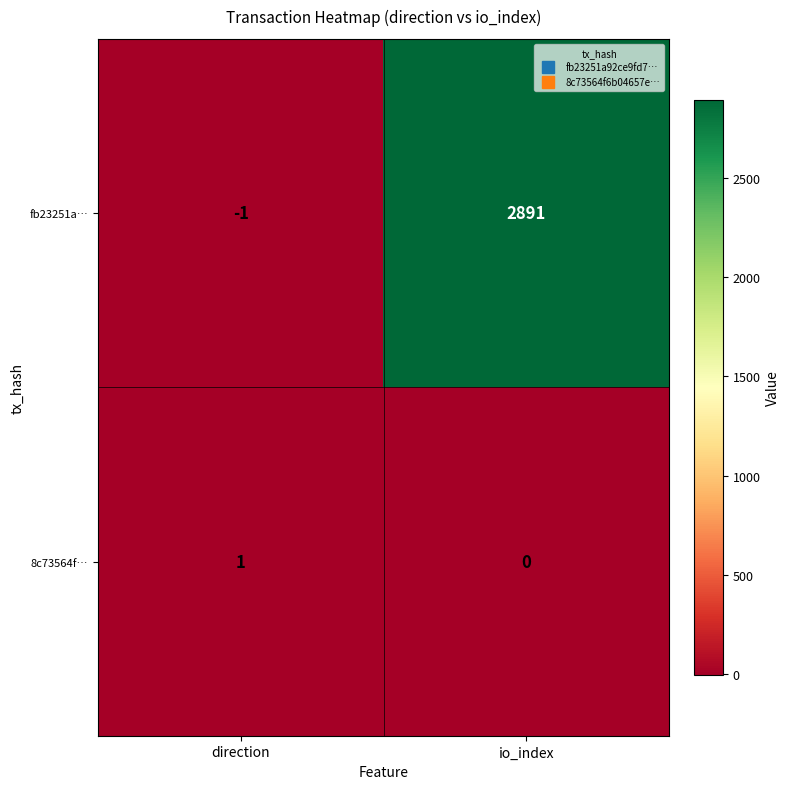

Between direction and io_index, which series saw the biggest shift?

fb23251a…